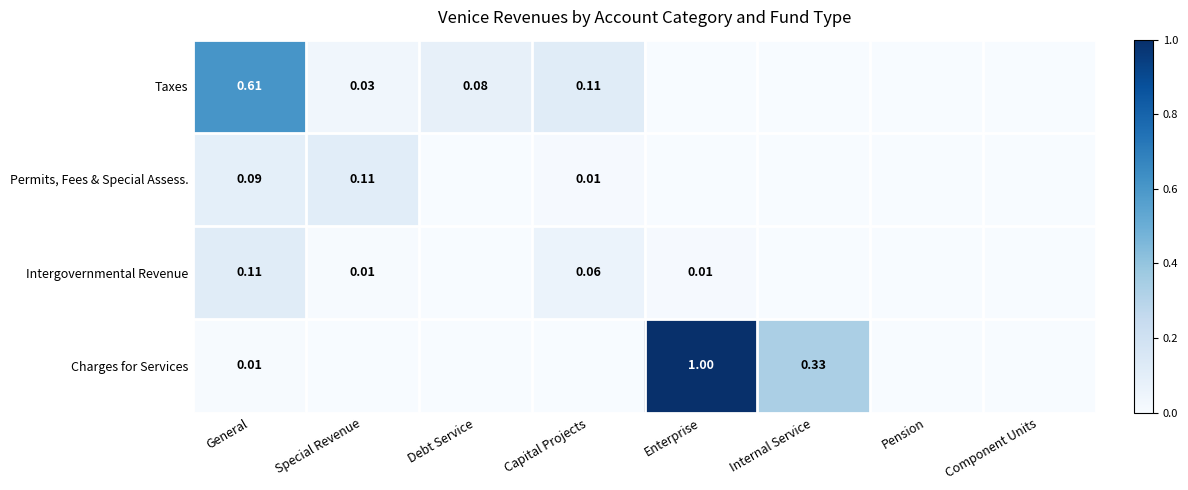

Which label corresponds to the smallest value in the chart?

Enterprise